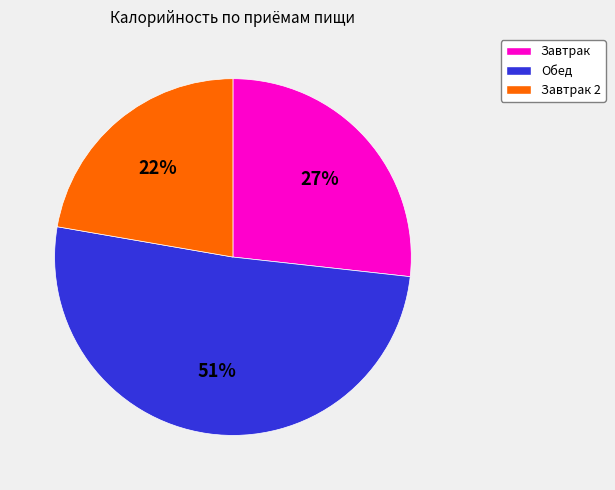

Is there any slice that represents more than half of the pie?

Yes